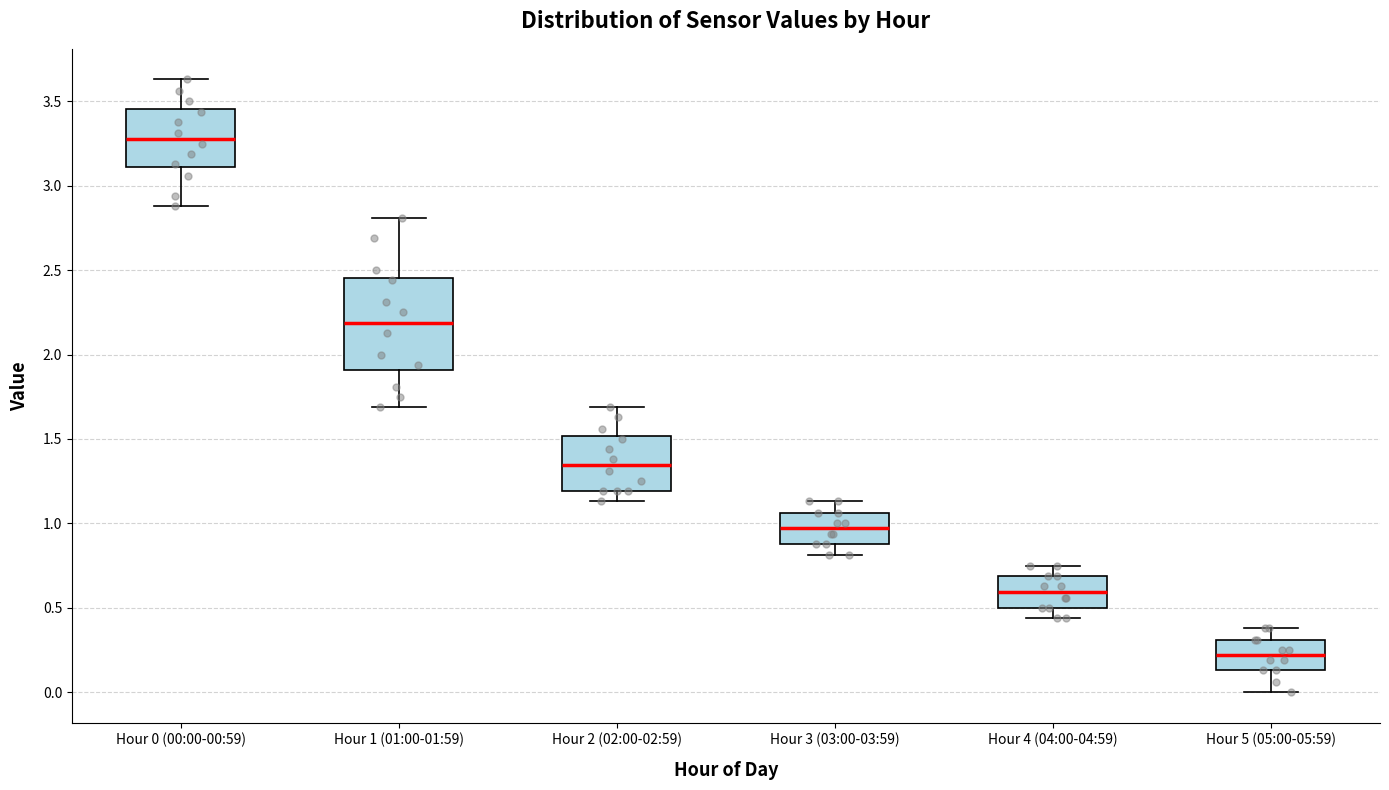

Reading left to right, transcribe this box plot: for each box, give where its median line is, the range the box spans, and where its two whiskers end, as read against the y-axis. The values are not printed on the chart, so give them approximately, as read against the axis.

Hour 0 (00:00-00:59): median 3.30, box 3.10 to 3.45, whiskers 2.90 to 3.65
Hour 1 (01:00-01:59): median 2.20, box 1.90 to 2.45, whiskers 1.70 to 2.80
Hour 2 (02:00-02:59): median 1.35, box 1.20 to 1.50, whiskers 1.15 to 1.70
Hour 3 (03:00-03:59): median 0.95, box 0.90 to 1.05, whiskers 0.80 to 1.15
Hour 4 (04:00-04:59): median 0.60, box 0.50 to 0.70, whiskers 0.45 to 0.75
Hour 5 (05:00-05:59): median 0.20, box 0.15 to 0.30, whiskers 0.00 to 0.40